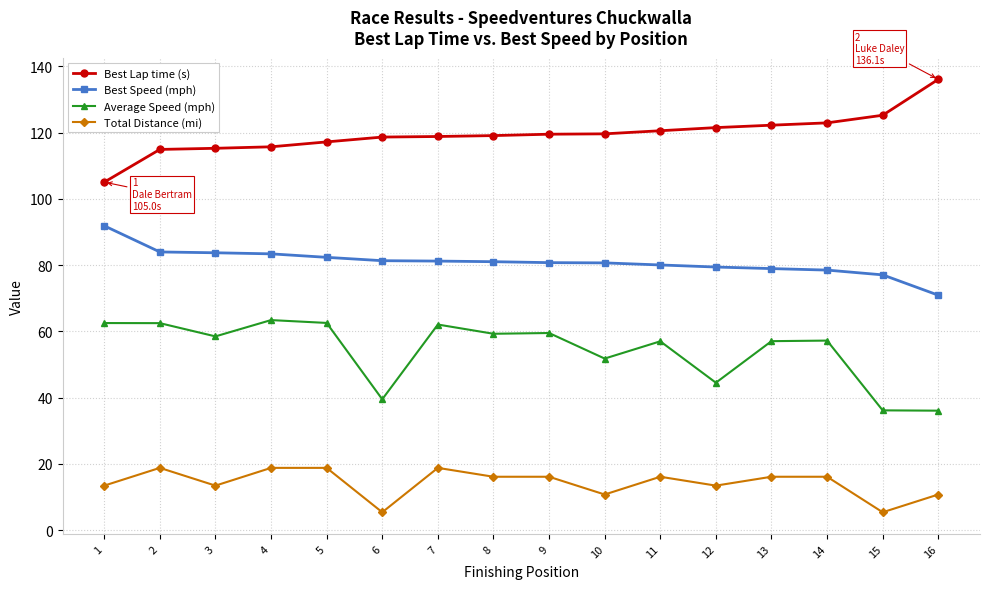

Where is the first local maximum for Total Distance (mi)?

2